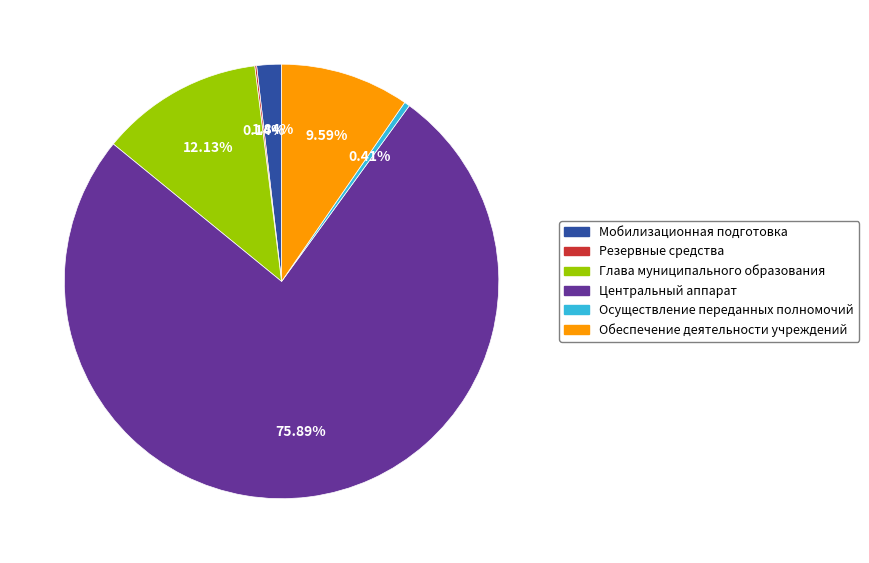

The Глава муниципального образования slice represents 21% of the pie. True or false?

False